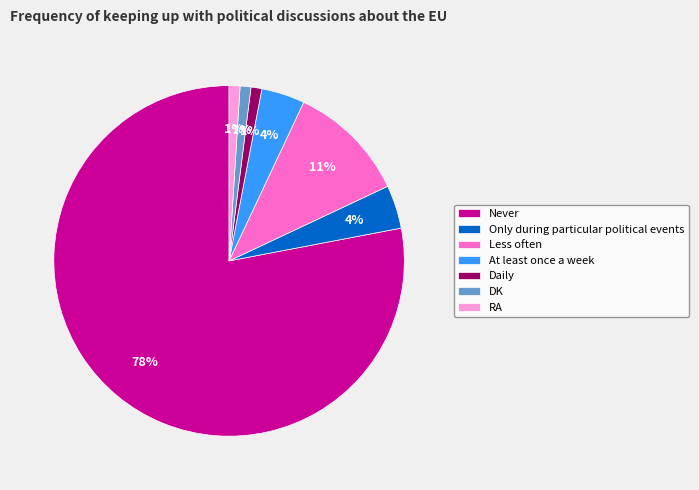

What is the largest slice in the pie chart?

Never